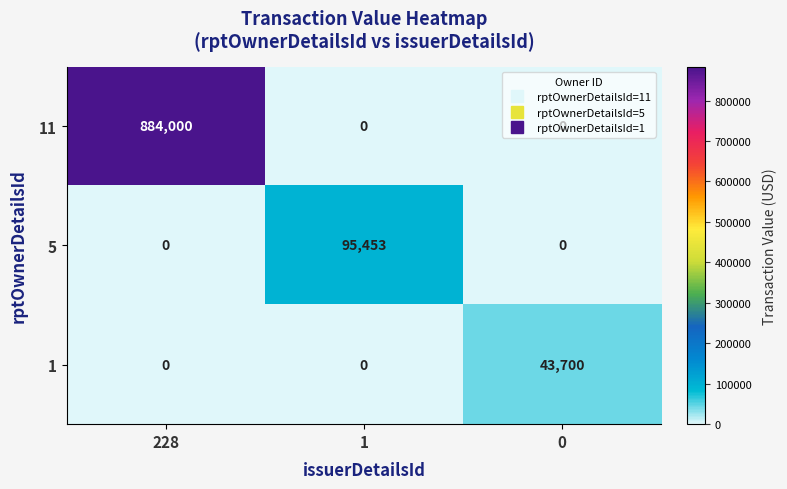

Count the 11 values in the range 0 to 884000.

3